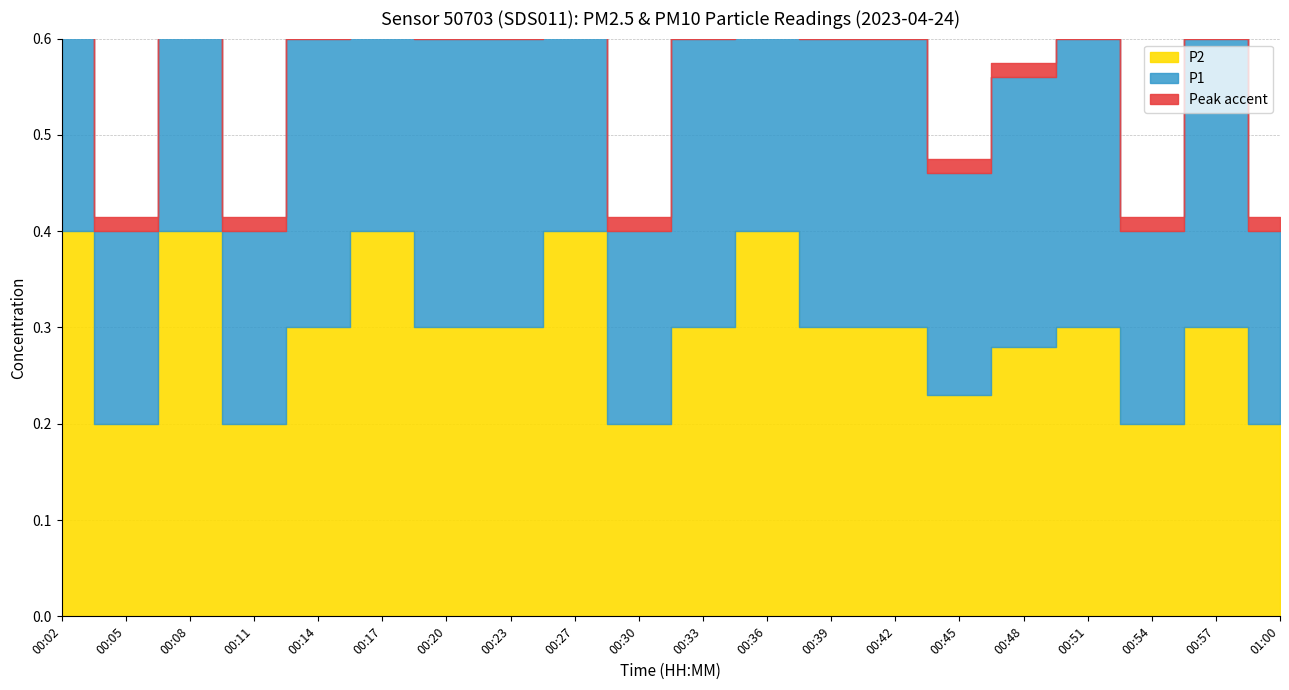

What is the difference between the maximum and minimum values in the P2 series?

0.2